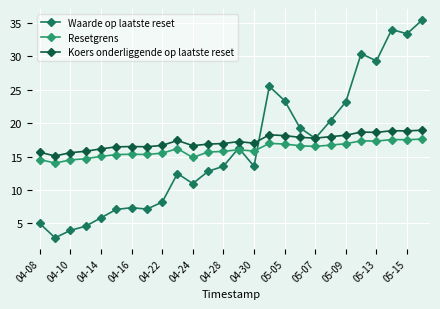

True or false: Resetgrens and Koers onderliggende op laatste reset intersect in this chart.

False